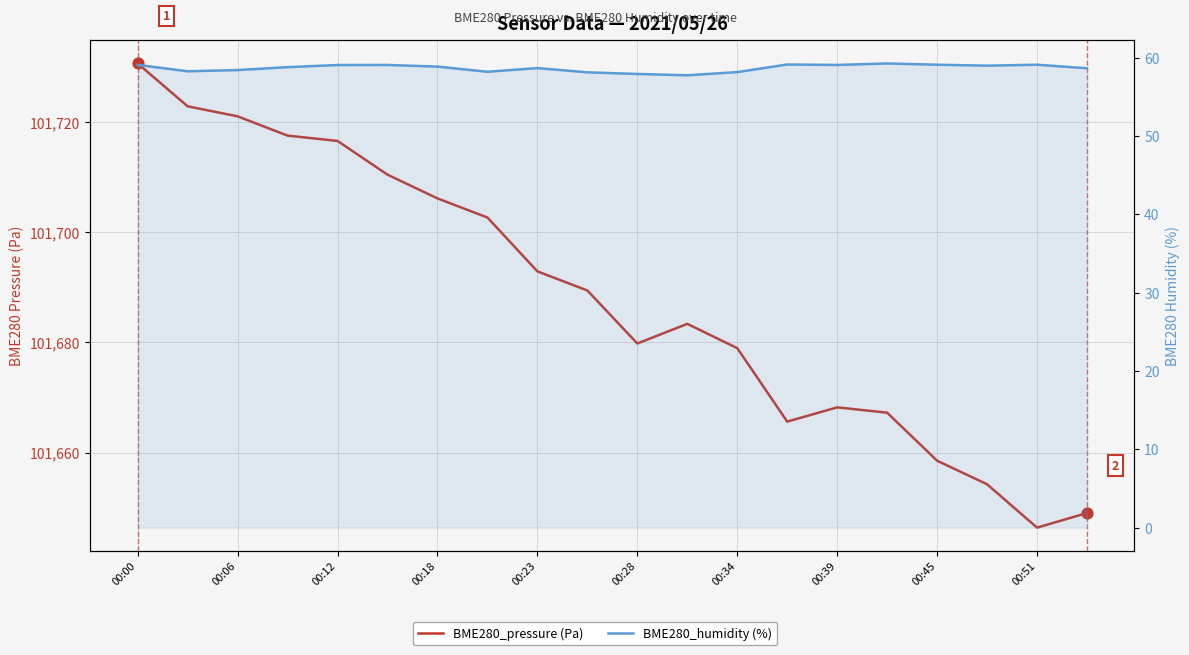

Which series contains the highest Y value?

BME280_pressure (Pa)